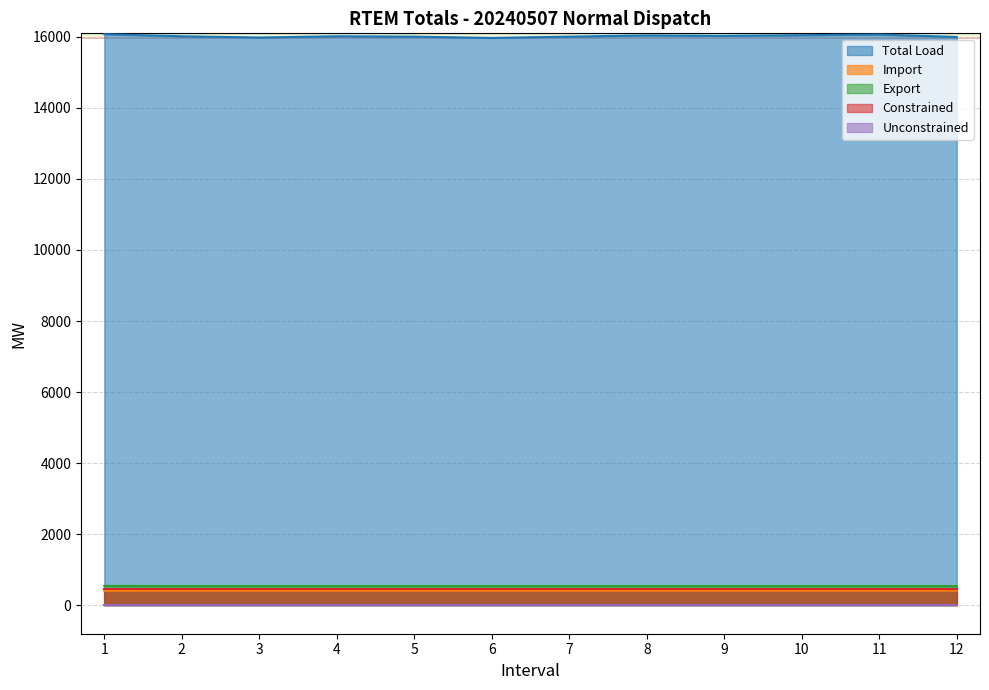

True or false: Total Load and Export cross at least once.

False